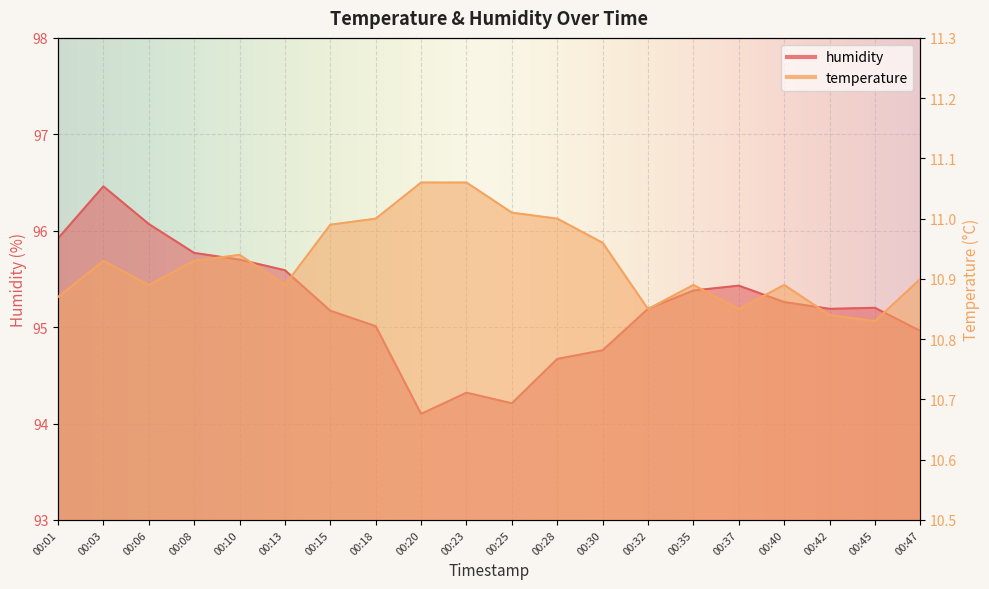

The temperature series shows 19.2 at 00:45. True or false?

False